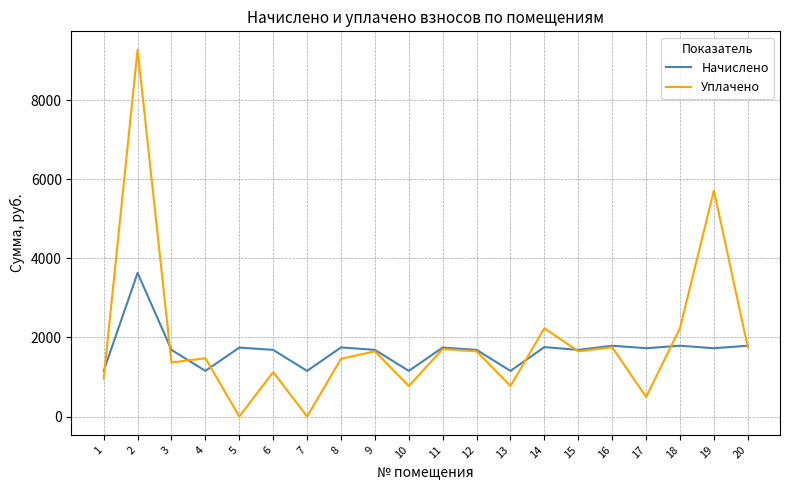

Which label corresponds to the largest value in the chart?

2